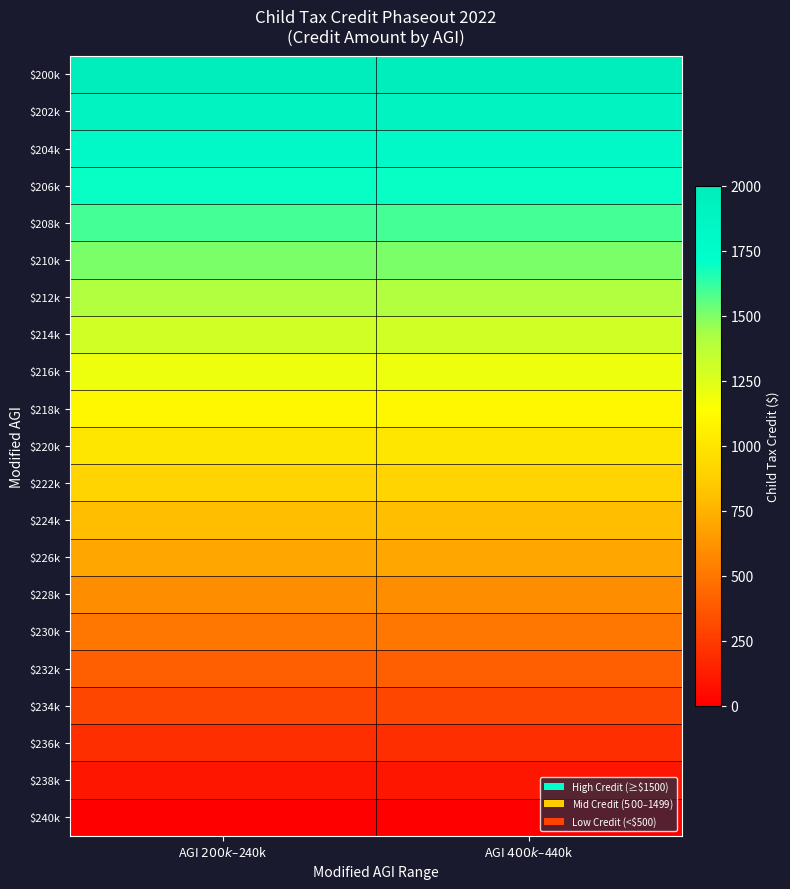

Reading right to left, list all the values displayed in this chart.

$200k: AGI $400k–$440k=2000	AGI $200k–$240k=2000
$202k: AGI $400k–$440k=1900	AGI $200k–$240k=1900
$204k: AGI $400k–$440k=1800	AGI $200k–$240k=1800
$206k: AGI $400k–$440k=1700	AGI $200k–$240k=1700
$208k: AGI $400k–$440k=1600	AGI $200k–$240k=1600
$210k: AGI $400k–$440k=1500	AGI $200k–$240k=1500
$212k: AGI $400k–$440k=1400	AGI $200k–$240k=1400
$214k: AGI $400k–$440k=1300	AGI $200k–$240k=1300
$216k: AGI $400k–$440k=1200	AGI $200k–$240k=1200
$218k: AGI $400k–$440k=1100	AGI $200k–$240k=1100
$220k: AGI $400k–$440k=1000	AGI $200k–$240k=1000
$222k: AGI $400k–$440k=900	AGI $200k–$240k=900
$224k: AGI $400k–$440k=800	AGI $200k–$240k=800
$226k: AGI $400k–$440k=700	AGI $200k–$240k=700
$228k: AGI $400k–$440k=600	AGI $200k–$240k=600
$230k: AGI $400k–$440k=500	AGI $200k–$240k=500
$232k: AGI $400k–$440k=400	AGI $200k–$240k=400
$234k: AGI $400k–$440k=300	AGI $200k–$240k=300
$236k: AGI $400k–$440k=200	AGI $200k–$240k=200
$238k: AGI $400k–$440k=100	AGI $200k–$240k=100
$240k: AGI $400k–$440k=0	AGI $200k–$240k=0